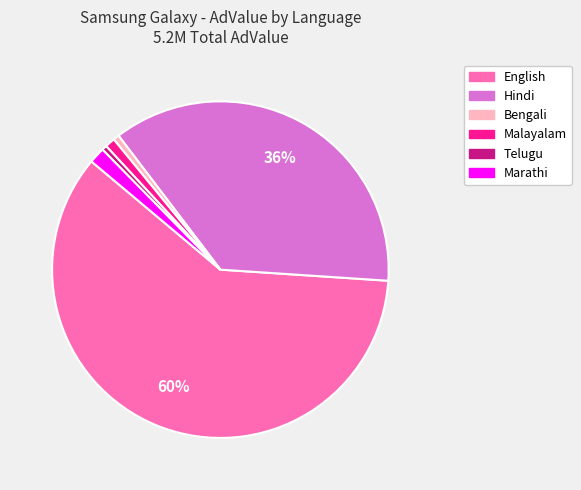

The Marathi slice represents 15% of the pie. True or false?

False